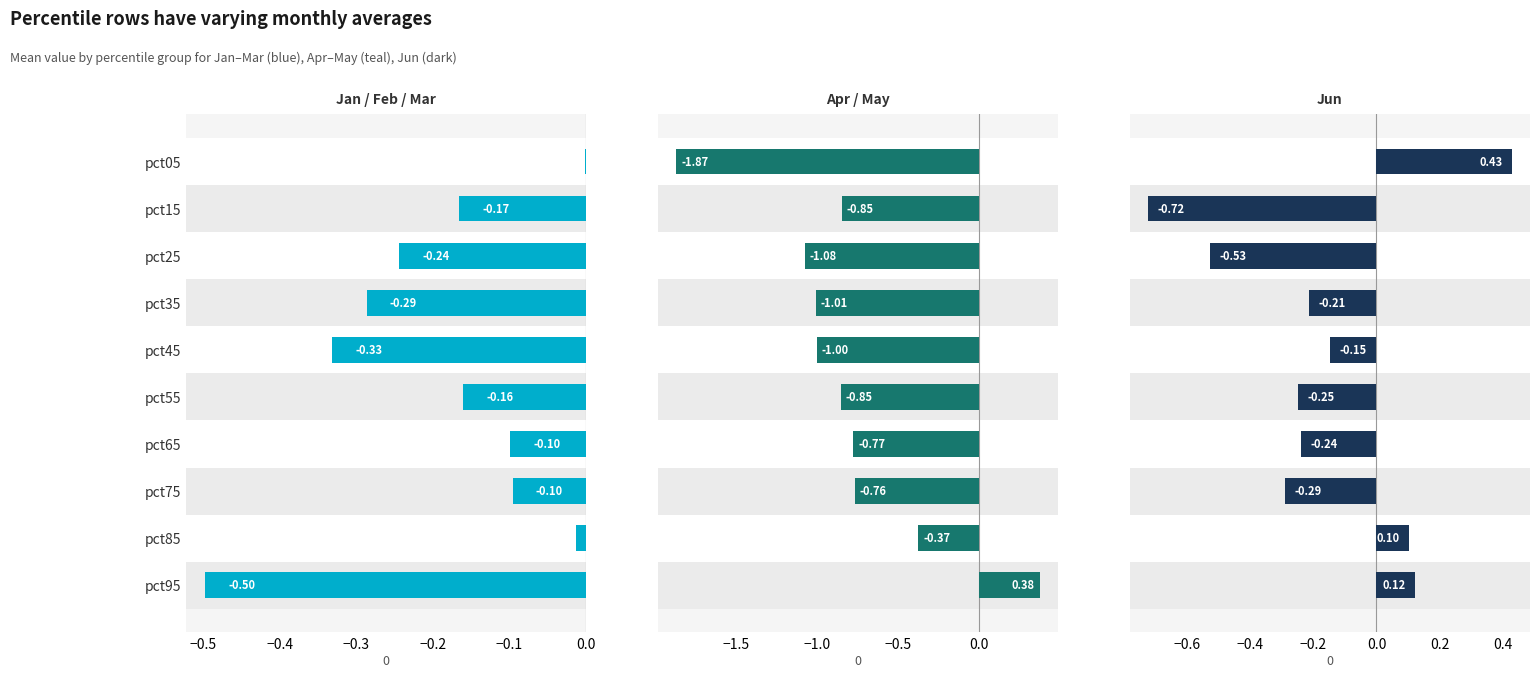

How many positive values does the Jun series have?

3